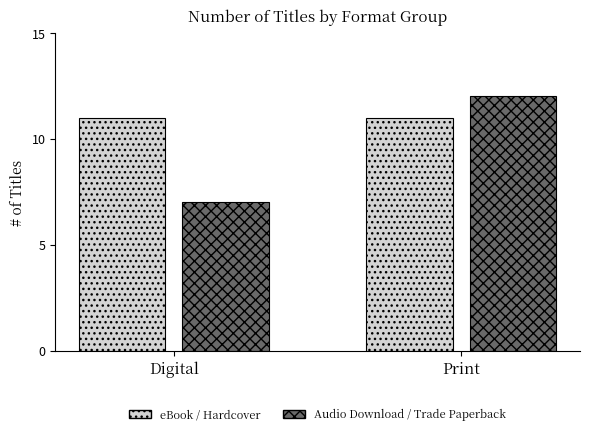

How many Audio Download / Trade Paperback values are between 7 and 12?

2